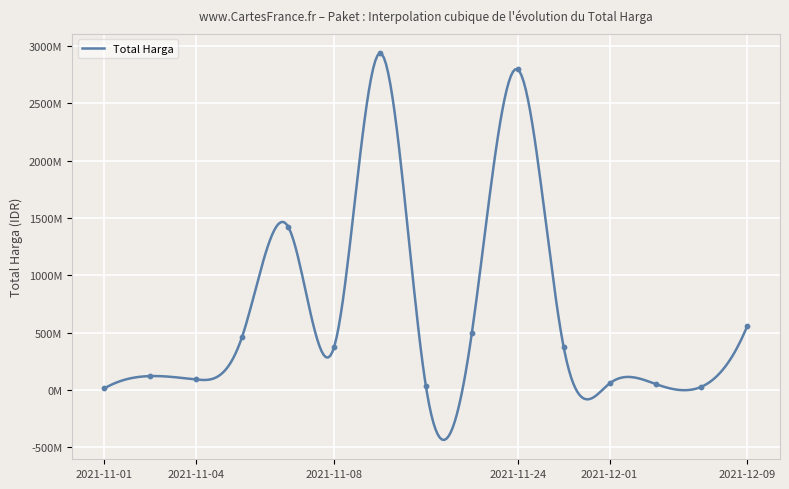

Approximately how many times larger is the value at 2021-11-28 compared to 2021-11-11?

0.1